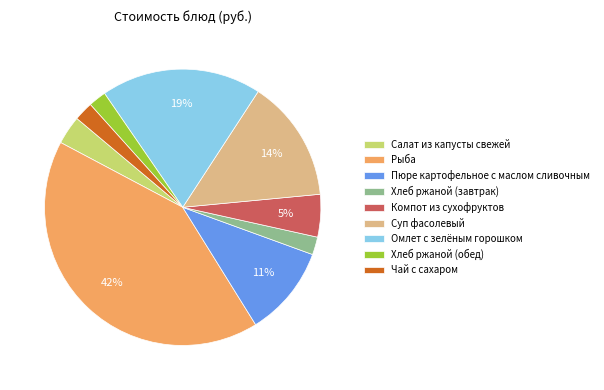

Does Компот из сухофруктов represent more than half of the total?

No